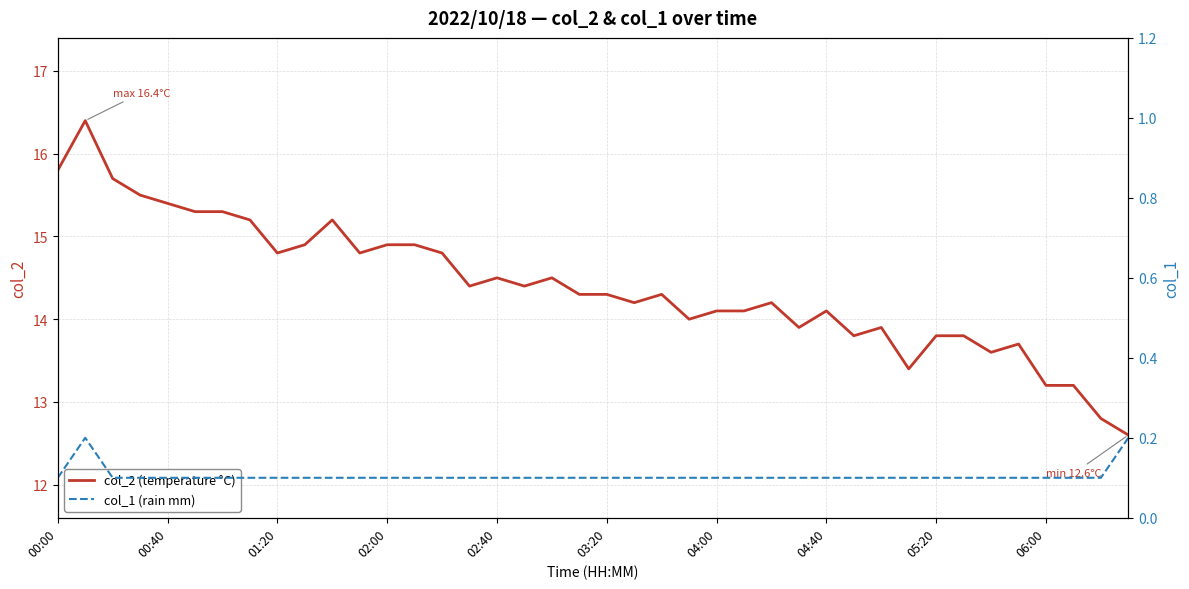

True or false: col_1 (rain mm) and col_2 (temperature °C) cross at least once.

False